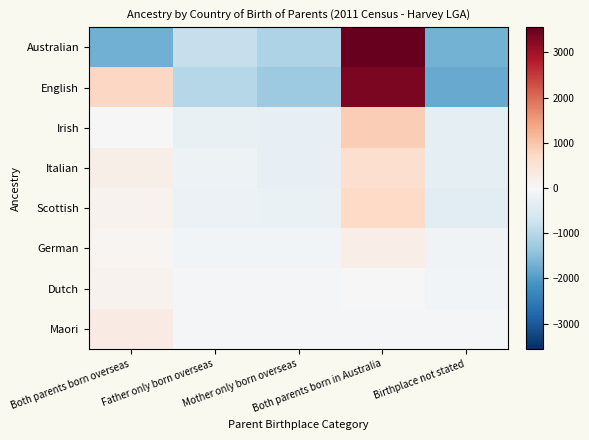

At which category is the sum across all series the highest?

Both parents born in Australia